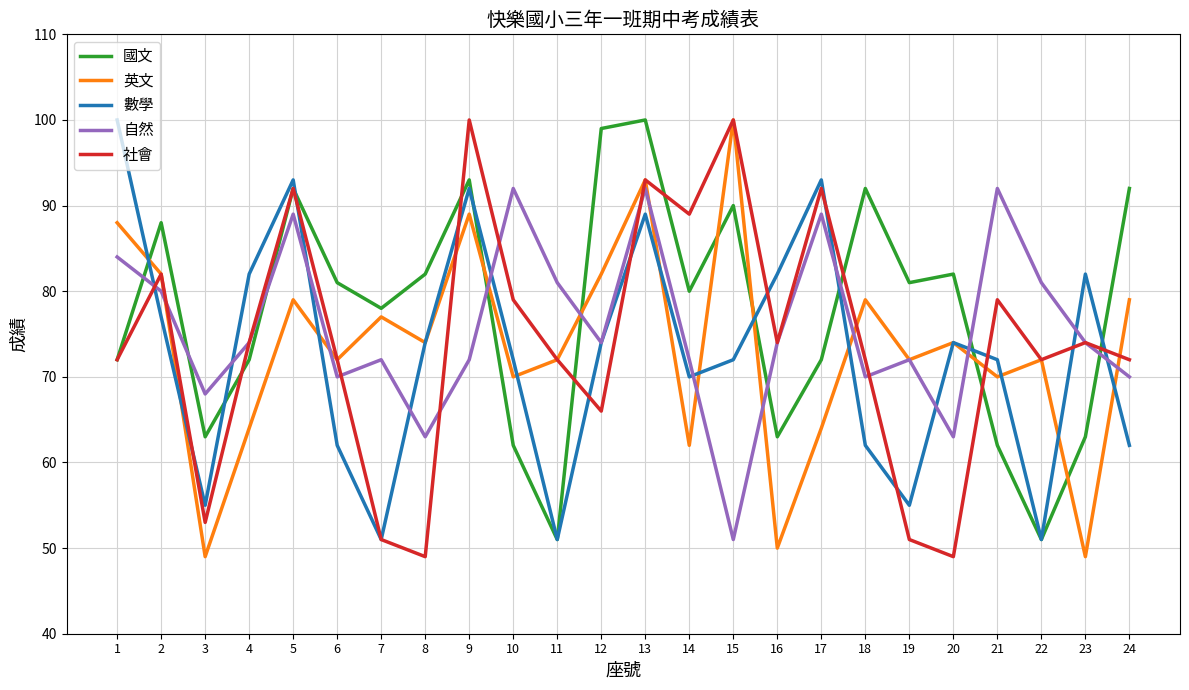

The 數學 series shows 53 at 9. True or false?

False